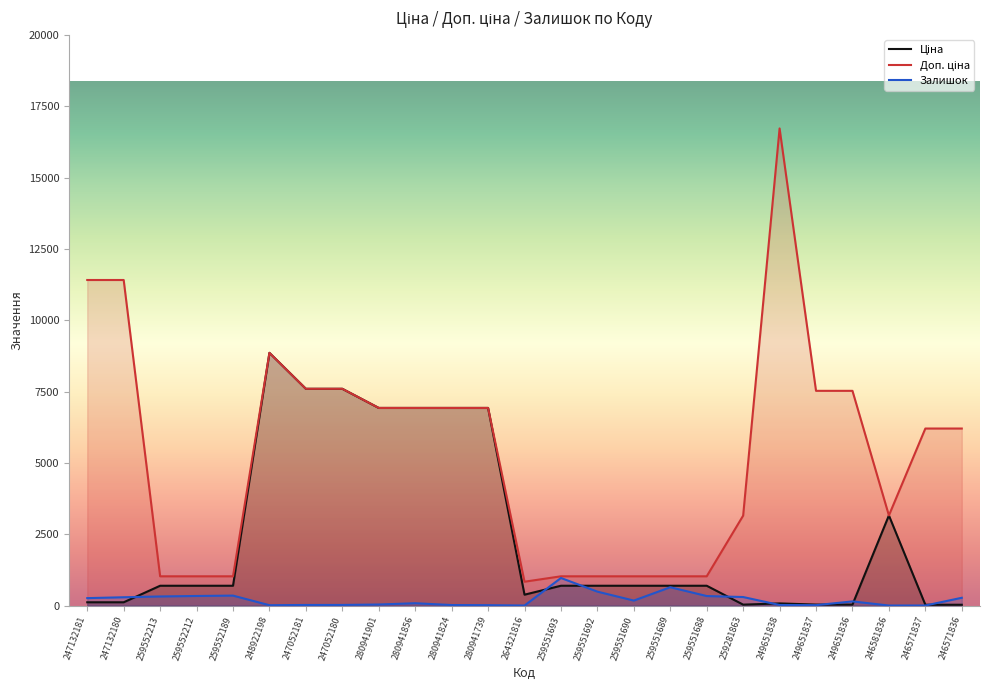

What is the label of the 16th point from the right?

280941856